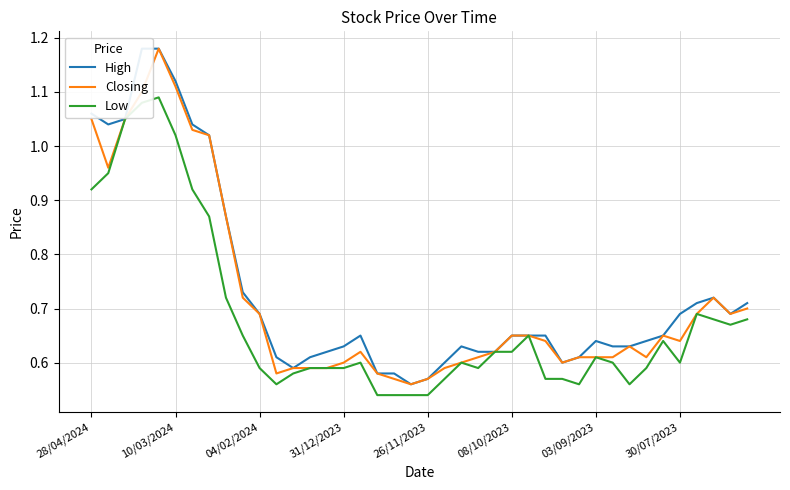

Reading right to left, what are all the values shown in this chart?

High: 0.7	0.7	0.7	0.7	0.7	0.7	0.6	0.6	0.6	0.6	0.6	0.6	0.7	0.7	0.7	0.6	0.6	0.6	0.6	0.6	0.6	0.6	0.6	0.7	0.6	0.6	0.6	0.6	0.6	0.7	0.7	0.9	1.0	1.0	1.1	1.2	1.2	1.1	1.0	1.1
Closing: 0.7	0.7	0.7	0.7	0.6	0.7	0.6	0.6	0.6	0.6	0.6	0.6	0.6	0.7	0.7	0.6	0.6	0.6	0.6	0.6	0.6	0.6	0.6	0.6	0.6	0.6	0.6	0.6	0.6	0.7	0.7	0.9	1.0	1.0	1.1	1.2	1.1	1.1	1.0	1.1
Low: 0.7	0.7	0.7	0.7	0.6	0.6	0.6	0.6	0.6	0.6	0.6	0.6	0.6	0.7	0.6	0.6	0.6	0.6	0.6	0.5	0.5	0.5	0.5	0.6	0.6	0.6	0.6	0.6	0.6	0.6	0.7	0.7	0.9	0.9	1.0	1.1	1.1	1.1	0.9	0.9